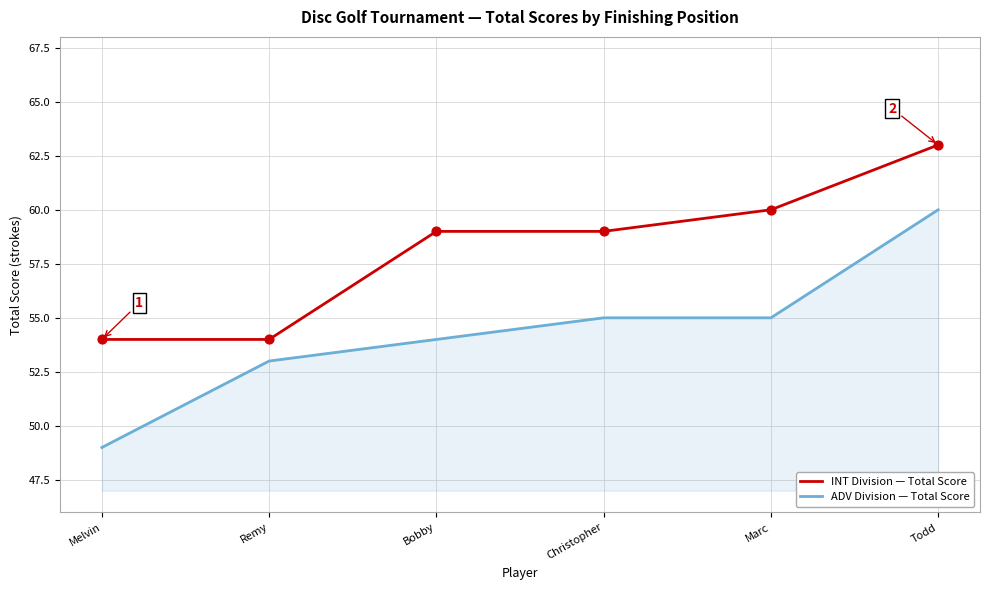

At which category is the sum across all series the highest?

Todd